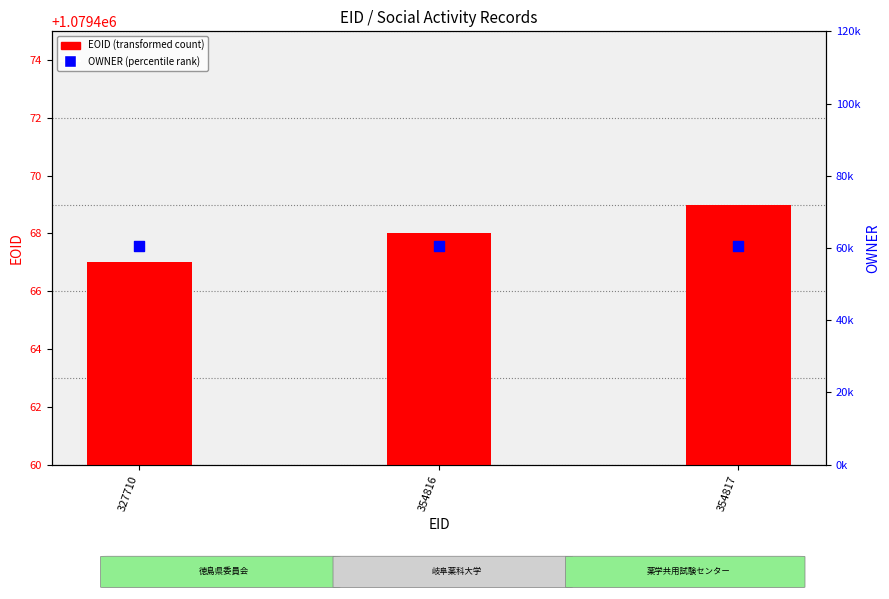

Which series reaches the maximum Y coordinate?

EOID